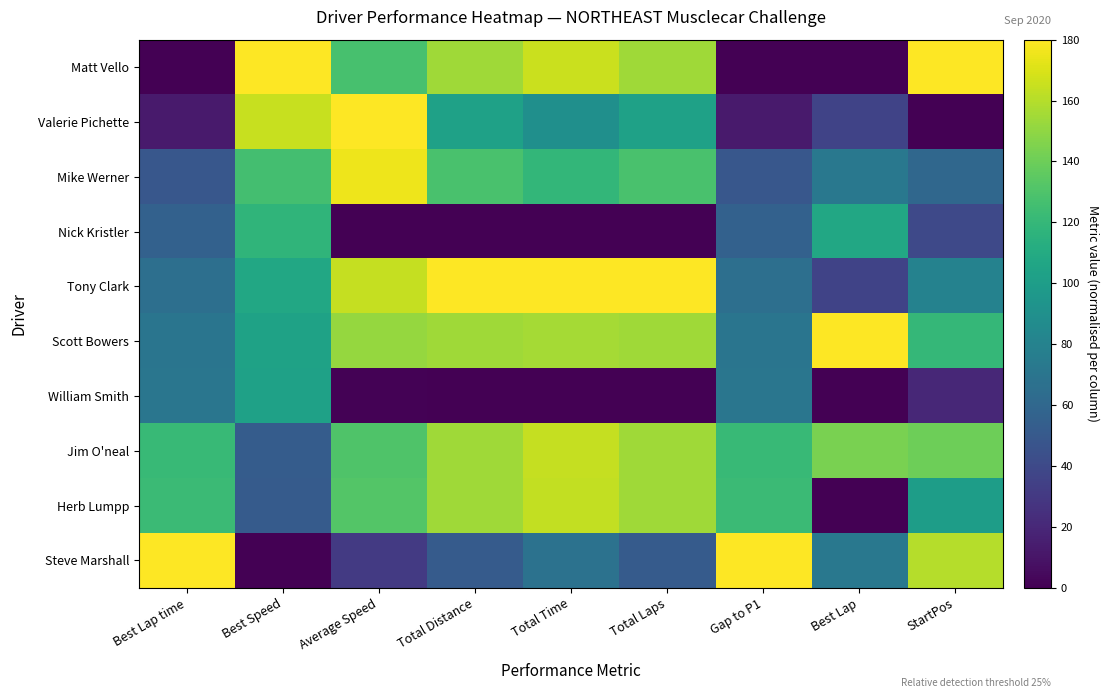

Reading left to right, extract all data points from this chart.

Matt Vello: Best Lap time=0.0	Best Speed=180.0	Average Speed=127.8	Total Distance=154.3	Total Time=165.5	Total Laps=154.3	Gap to P1=0.0	Best Lap=0.0	StartPos=180.0
Valerie Pichette: Best Lap time=13.0	Best Speed=165.0	Average Speed=180.0	Total Distance=102.9	Total Time=89.8	Total Laps=102.9	Gap to P1=13.0	Best Lap=36.0	StartPos=0.0
Mike Werner: Best Lap time=48.5	Best Speed=126.0	Average Speed=175.5	Total Distance=128.6	Total Time=119.1	Total Laps=128.6	Gap to P1=48.5	Best Lap=72.0	StartPos=60.0
Nick Kristler: Best Lap time=56.1	Best Speed=118.0	Average Speed=0.0	Total Distance=0.0	Total Time=0.2	Total Laps=0.0	Gap to P1=56.1	Best Lap=108.0	StartPos=40.0
Tony Clark: Best Lap time=65.7	Best Speed=108.0	Average Speed=163.9	Total Distance=180.0	Total Time=180.0	Total Laps=180.0	Gap to P1=65.7	Best Lap=36.0	StartPos=80.0
Scott Bowers: Best Lap time=69.8	Best Speed=103.7	Average Speed=151.4	Total Distance=154.3	Total Time=156.1	Total Laps=154.3	Gap to P1=69.8	Best Lap=180.0	StartPos=120.0
William Smith: Best Lap time=70.3	Best Speed=103.2	Average Speed=1.1	Total Distance=0.0	Total Time=0.0	Total Laps=0.0	Gap to P1=70.3	Best Lap=0.0	StartPos=20.0
Jim O'neal: Best Lap time=121.5	Best Speed=52.7	Average Speed=130.2	Total Distance=154.3	Total Time=164.5	Total Laps=154.3	Gap to P1=121.5	Best Lap=144.0	StartPos=140.0
Herb Lumpp: Best Lap time=122.9	Best Speed=51.5	Average Speed=132.1	Total Distance=154.3	Total Time=163.7	Total Laps=154.3	Gap to P1=122.9	Best Lap=0.0	StartPos=100.0
Steve Marshall: Best Lap time=180.0	Best Speed=0.0	Average Speed=30.7	Total Distance=51.4	Total Time=68.2	Total Laps=51.4	Gap to P1=180.0	Best Lap=72.0	StartPos=160.0